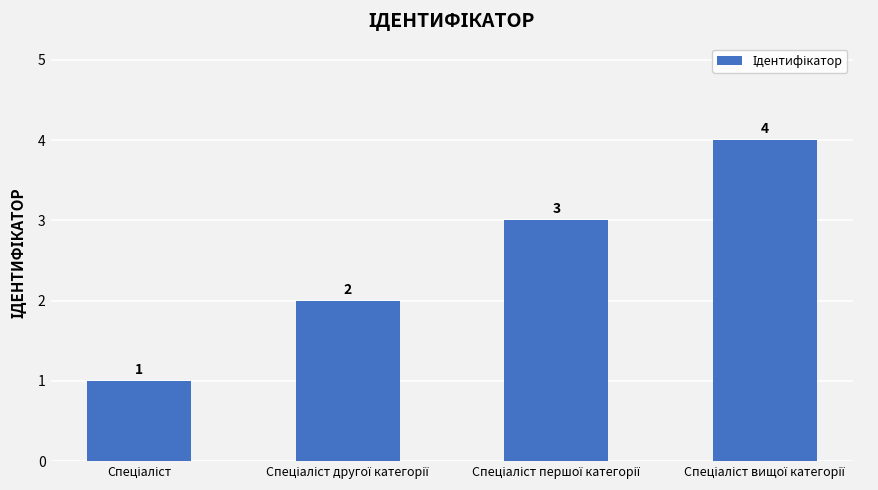

Count the values in the range 2 to 4.

3